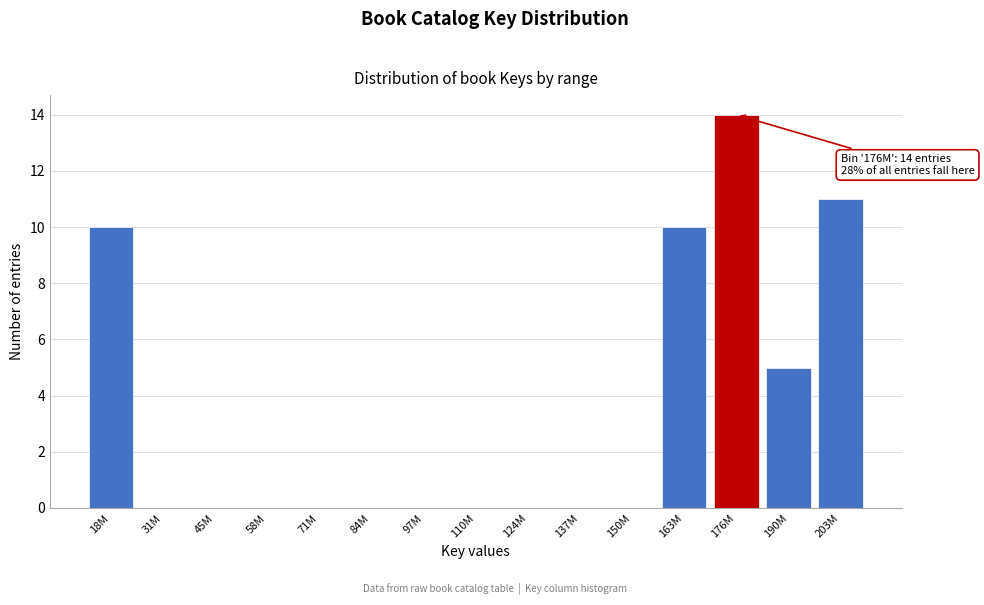

Reading left to right, what are all the values shown in this chart?

18M=10	31M=0	45M=0	58M=0	71M=0	84M=0	97M=0	110M=0	124M=0	137M=0	150M=0	163M=10	176M=14	190M=5	203M=11